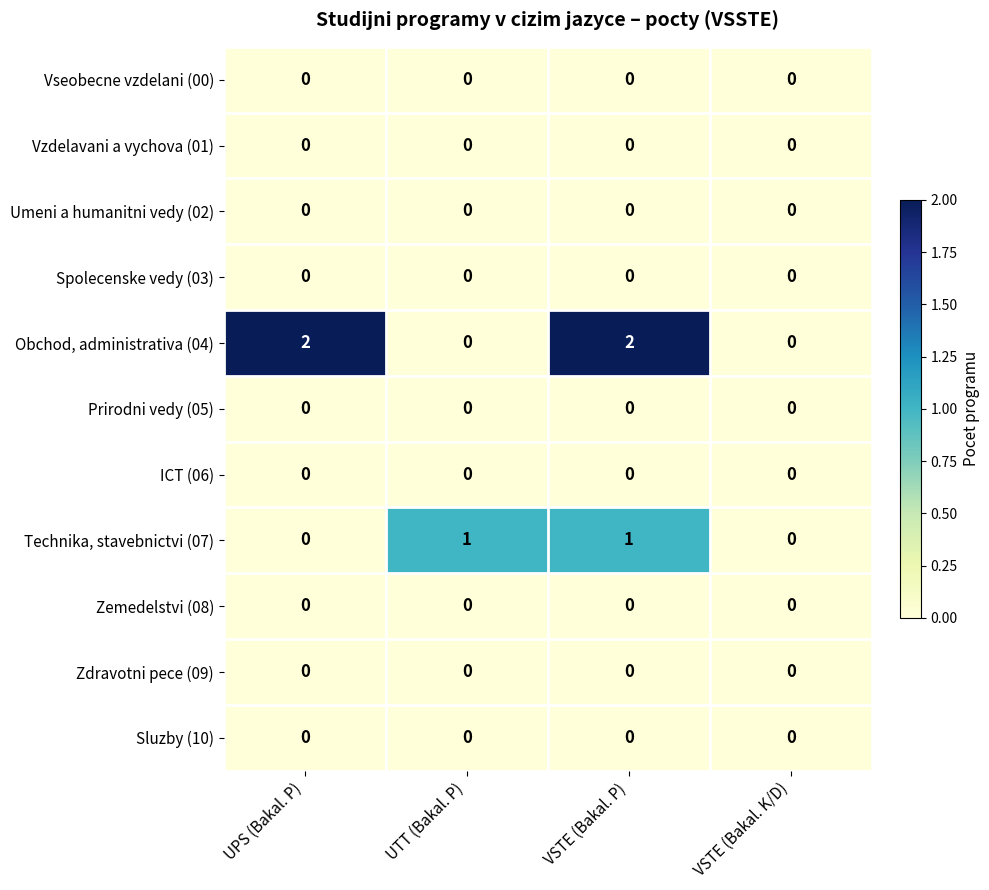

Which series changed the most between UPS (Bakal. P) and UTT (Bakal. P)?

Obchod, administrativa (04)